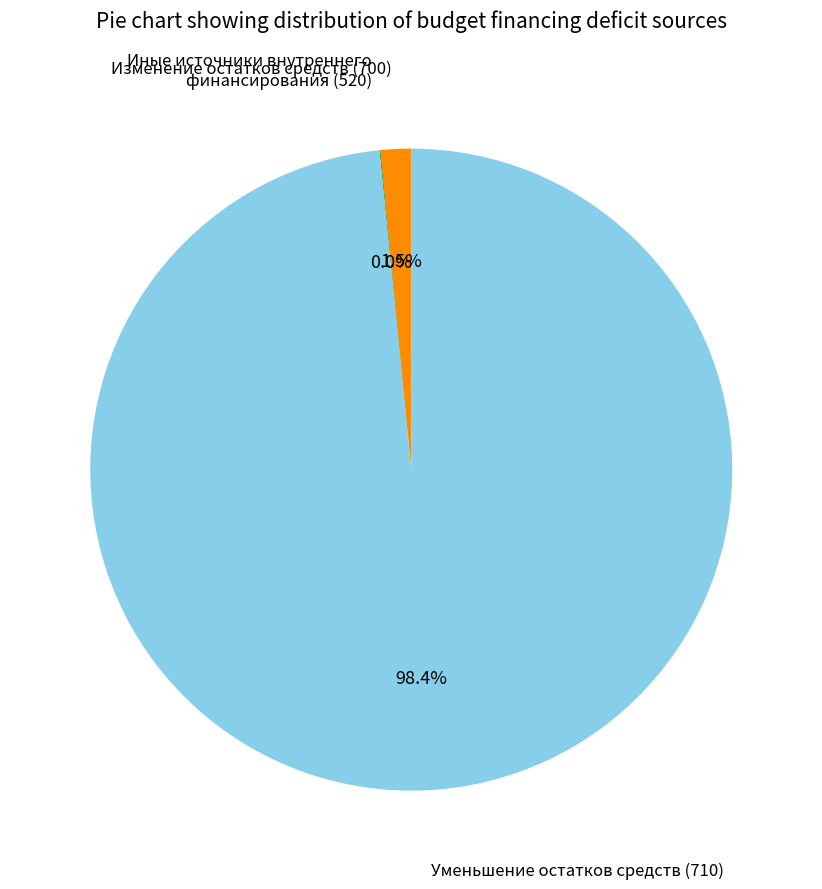

Is there a majority slice in this chart?

Yes